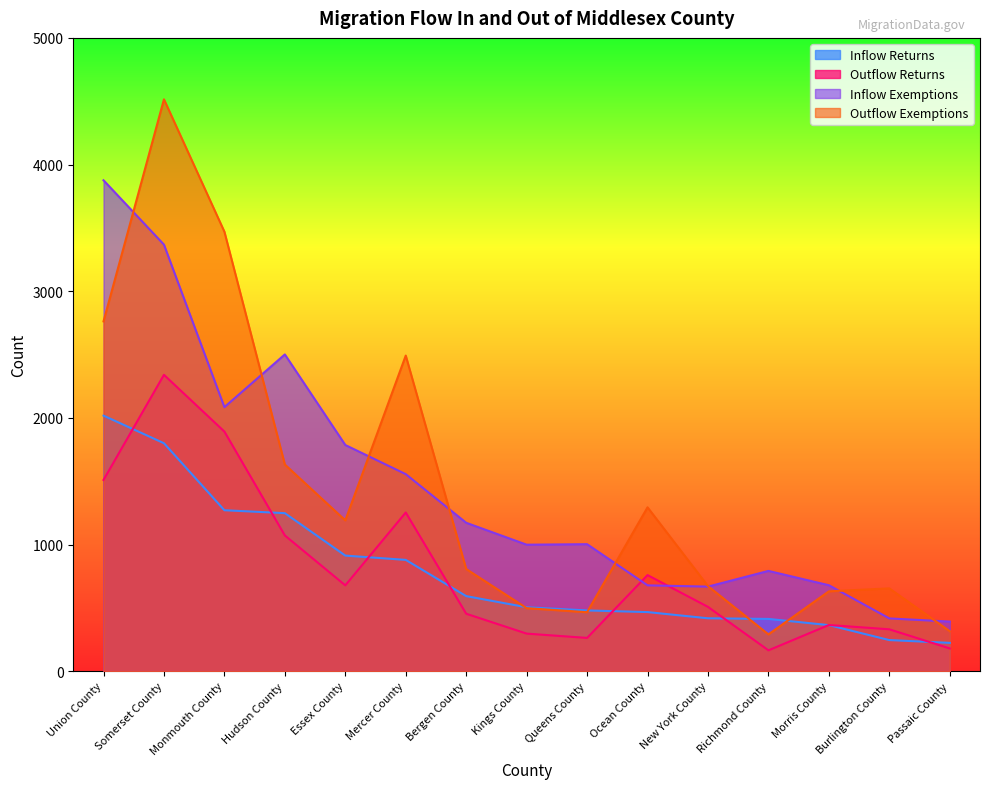

What is the label of the 3rd point from the right?

Morris County